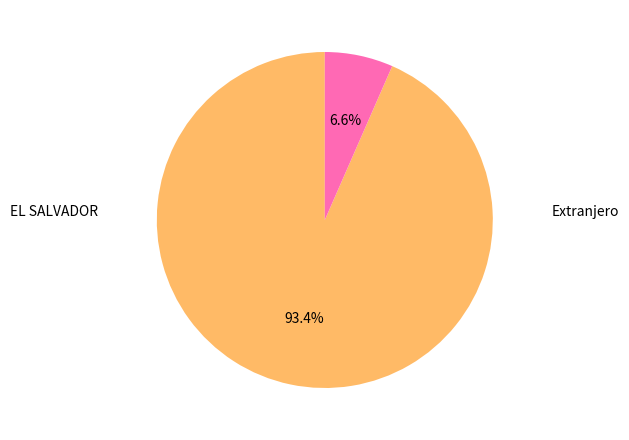

Is there any slice that represents more than half of the pie?

Yes